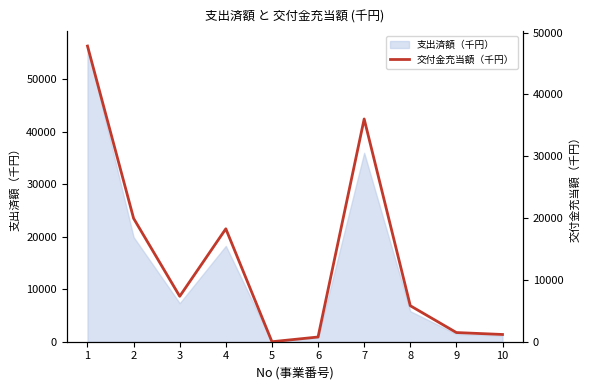

How many points are higher than both their immediate neighbors (excluding endpoints)?

2